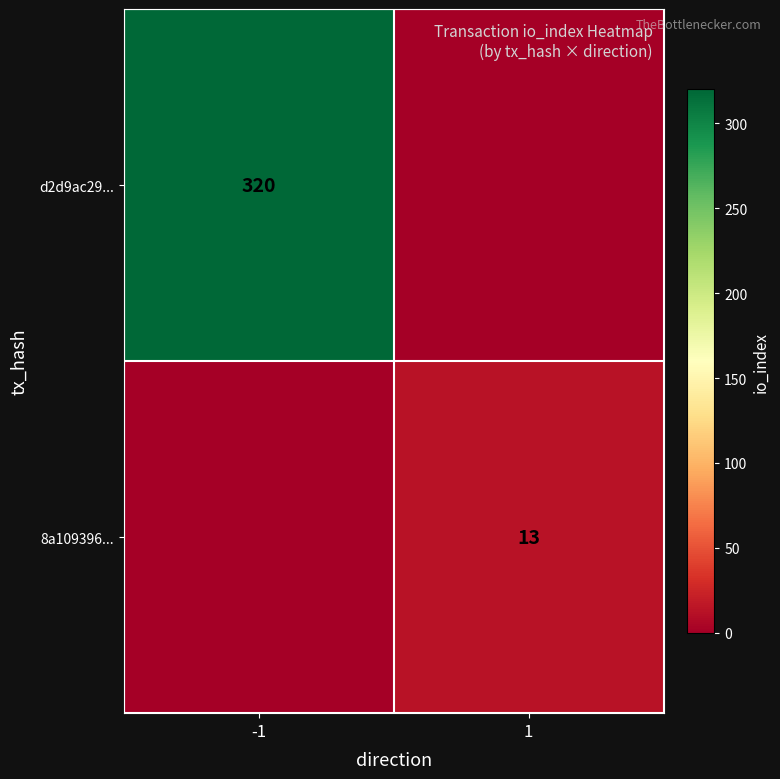

The 8a109396... series shows 19 at 1. True or false?

False